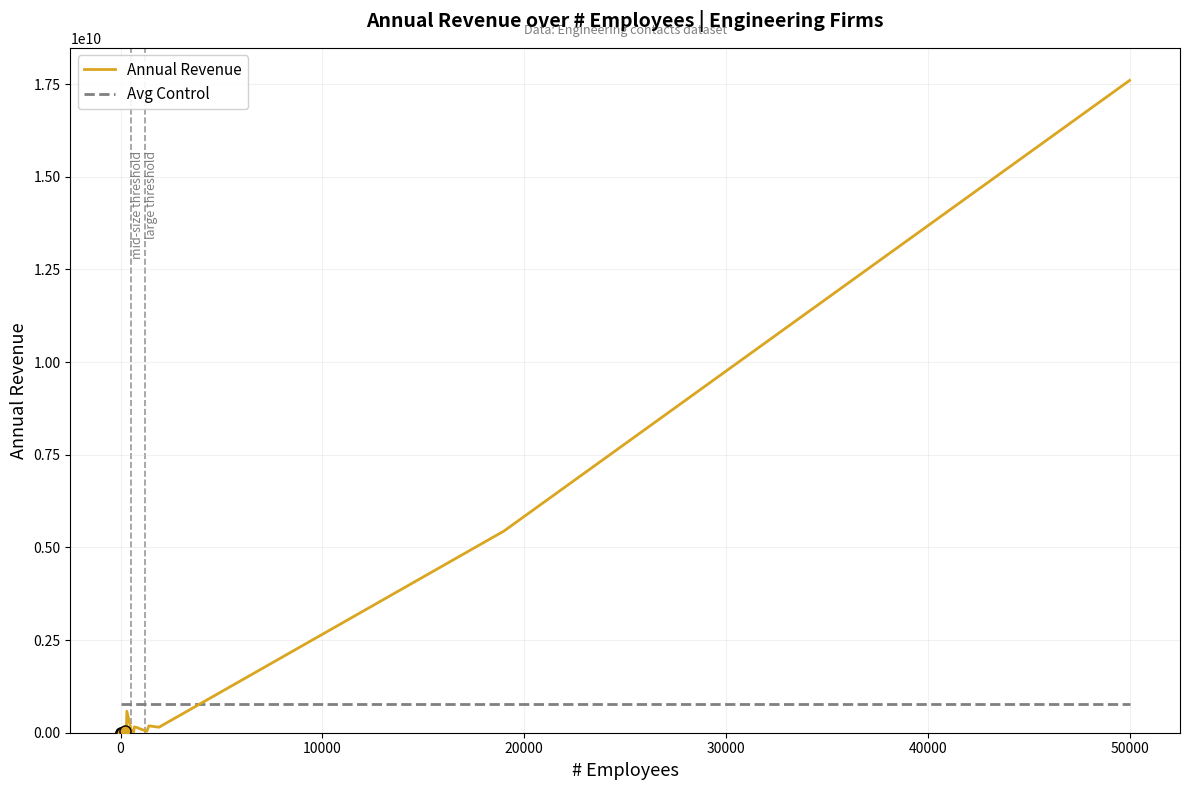

True or false: Avg Control has more than 2 points higher than both neighbors.

False